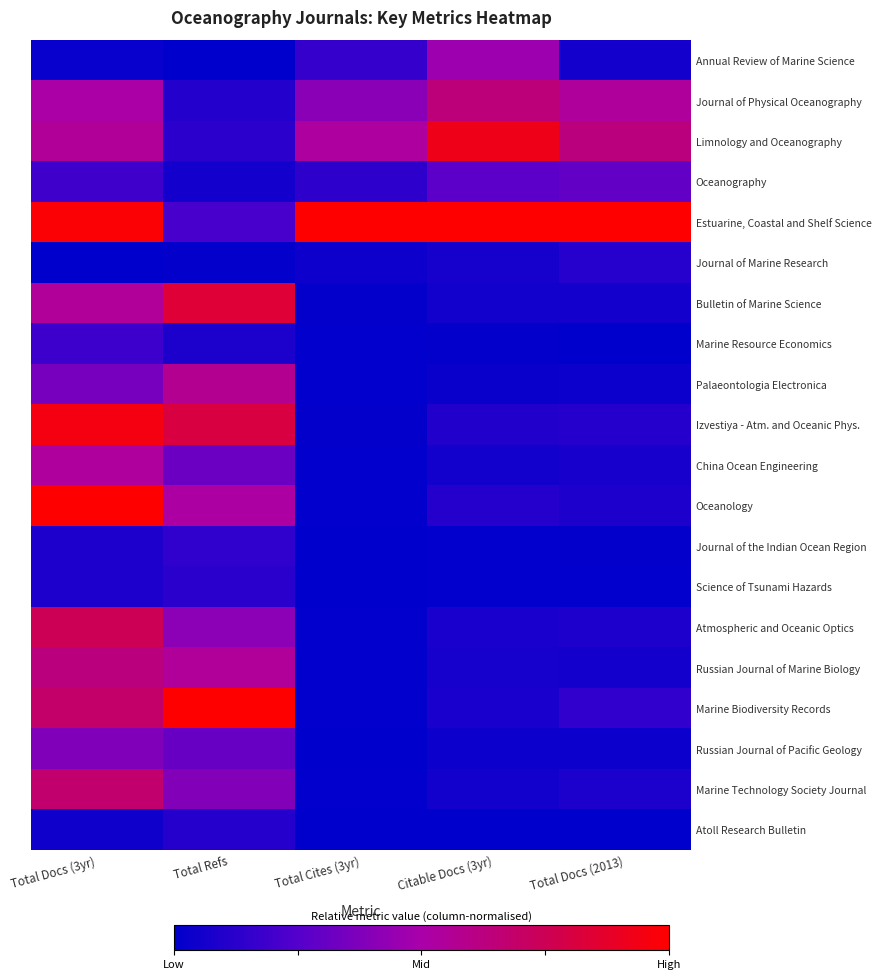

Reading left to right, transcribe all the data shown in this chart.

Annual Review of Marine Science: Total Docs (3yr)=0.0	Total Refs=0.0	Total Cites (3yr)=0.2	Citable Docs (3yr)=0.5	Total Docs (2013)=0.1
Journal of Physical Oceanography: Total Docs (3yr)=0.5	Total Refs=0.1	Total Cites (3yr)=0.4	Citable Docs (3yr)=0.6	Total Docs (2013)=0.5
Limnology and Oceanography: Total Docs (3yr)=0.6	Total Refs=0.1	Total Cites (3yr)=0.5	Citable Docs (3yr)=0.9	Total Docs (2013)=0.6
Oceanography: Total Docs (3yr)=0.2	Total Refs=0.1	Total Cites (3yr)=0.1	Citable Docs (3yr)=0.3	Total Docs (2013)=0.3
Estuarine, Coastal and Shelf Science: Total Docs (3yr)=1.0	Total Refs=0.2	Total Cites (3yr)=1.0	Citable Docs (3yr)=1.0	Total Docs (2013)=1.0
Journal of Marine Research: Total Docs (3yr)=0.0	Total Refs=0.0	Total Cites (3yr)=0.0	Citable Docs (3yr)=0.1	Total Docs (2013)=0.1
Bulletin of Marine Science: Total Docs (3yr)=0.6	Total Refs=0.8	Total Cites (3yr)=0.0	Citable Docs (3yr)=0.1	Total Docs (2013)=0.1
Marine Resource Economics: Total Docs (3yr)=0.2	Total Refs=0.1	Total Cites (3yr)=0.0	Citable Docs (3yr)=0.0	Total Docs (2013)=0.0
Palaeontologia Electronica: Total Docs (3yr)=0.4	Total Refs=0.6	Total Cites (3yr)=0.0	Citable Docs (3yr)=0.0	Total Docs (2013)=0.0
Izvestiya - Atm. and Oceanic Phys.: Total Docs (3yr)=0.9	Total Refs=0.8	Total Cites (3yr)=0.0	Citable Docs (3yr)=0.1	Total Docs (2013)=0.1
China Ocean Engineering: Total Docs (3yr)=0.5	Total Refs=0.3	Total Cites (3yr)=0.0	Citable Docs (3yr)=0.1	Total Docs (2013)=0.1
Oceanology: Total Docs (3yr)=1.0	Total Refs=0.5	Total Cites (3yr)=0.0	Citable Docs (3yr)=0.1	Total Docs (2013)=0.1
Journal of the Indian Ocean Region: Total Docs (3yr)=0.1	Total Refs=0.1	Total Cites (3yr)=0.0	Citable Docs (3yr)=0.0	Total Docs (2013)=0.0
Science of Tsunami Hazards: Total Docs (3yr)=0.1	Total Refs=0.1	Total Cites (3yr)=0.0	Citable Docs (3yr)=0.0	Total Docs (2013)=0.0
Atmospheric and Oceanic Optics: Total Docs (3yr)=0.8	Total Refs=0.4	Total Cites (3yr)=0.0	Citable Docs (3yr)=0.1	Total Docs (2013)=0.1
Russian Journal of Marine Biology: Total Docs (3yr)=0.6	Total Refs=0.5	Total Cites (3yr)=0.0	Citable Docs (3yr)=0.1	Total Docs (2013)=0.1
Marine Biodiversity Records: Total Docs (3yr)=0.7	Total Refs=1.0	Total Cites (3yr)=0.0	Citable Docs (3yr)=0.1	Total Docs (2013)=0.2
Russian Journal of Pacific Geology: Total Docs (3yr)=0.4	Total Refs=0.3	Total Cites (3yr)=0.0	Citable Docs (3yr)=0.0	Total Docs (2013)=0.0
Marine Technology Society Journal: Total Docs (3yr)=0.7	Total Refs=0.4	Total Cites (3yr)=0.0	Citable Docs (3yr)=0.1	Total Docs (2013)=0.1
Atoll Research Bulletin: Total Docs (3yr)=0.0	Total Refs=0.1	Total Cites (3yr)=0.0	Citable Docs (3yr)=0.0	Total Docs (2013)=0.0